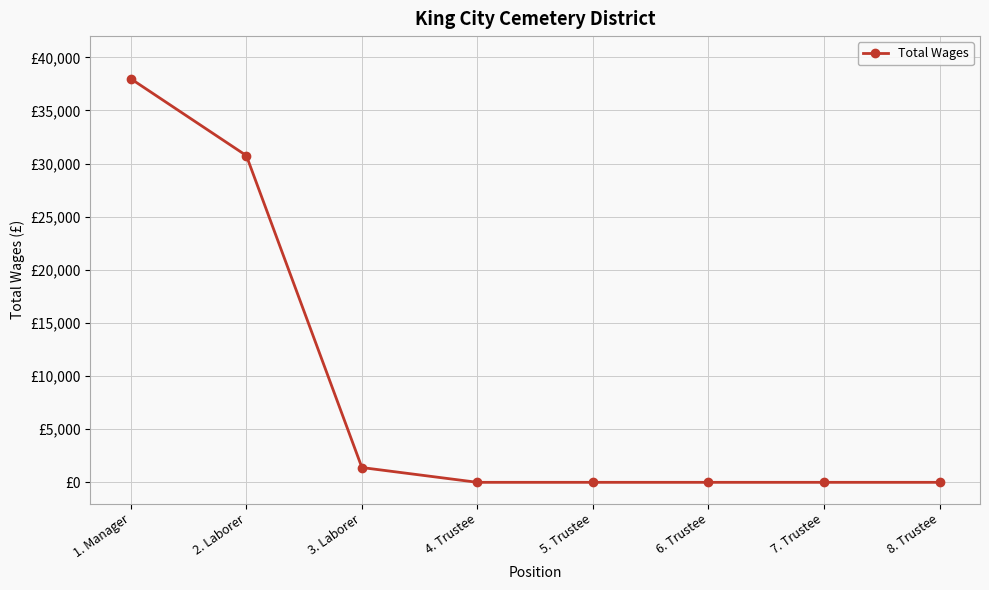

What is the sum of the values at 4. Trustee and 1. Manager?

37984